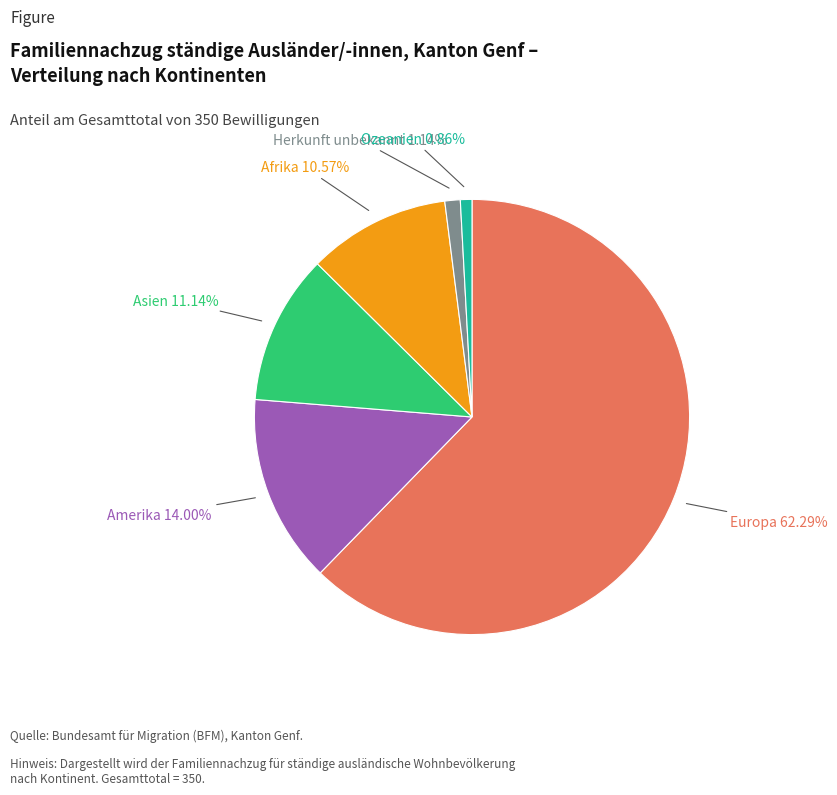

To the nearest percent, what percentage of the pie is Herkunft unbekannt?

1%